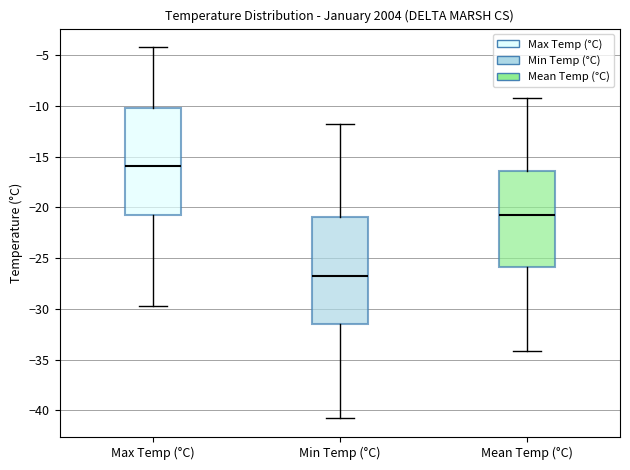

Which box's median line is the lowest?

Min Temp (°C)